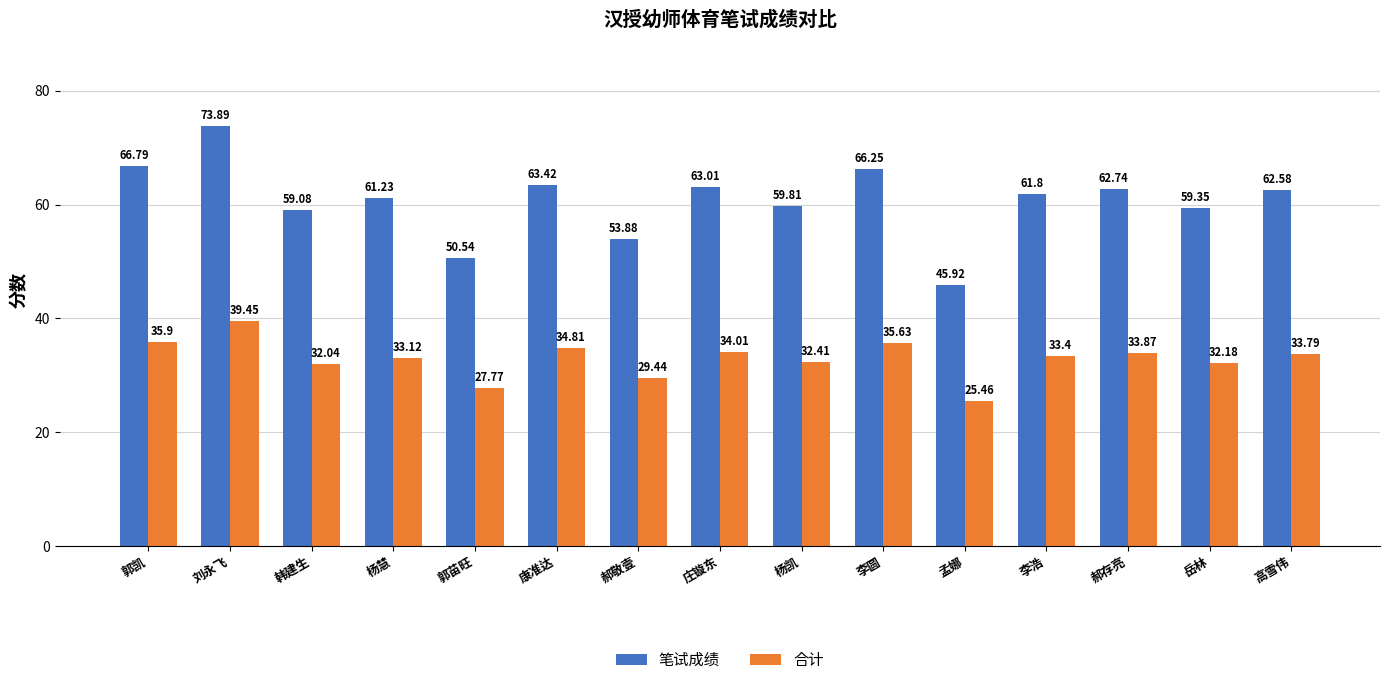

At which label is 合计 closest to 32?

韩建生